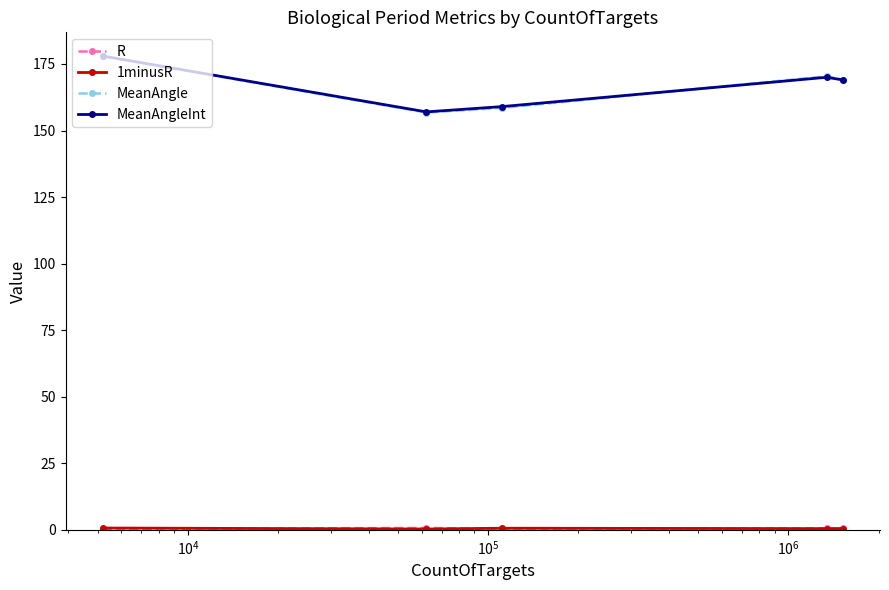

Which series has the widest spread of values?

MeanAngle